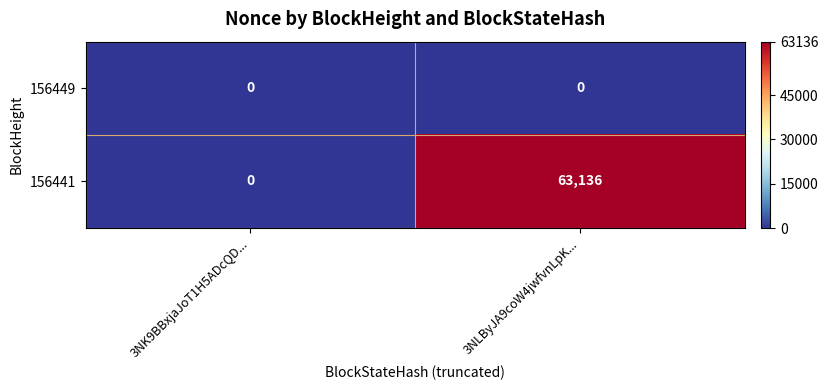

What is the difference between the 156441 values at 3NK9BBxjaJoT1H5ADcQD... and 3NLByJA9coW4jwfvnLpK...?

63136